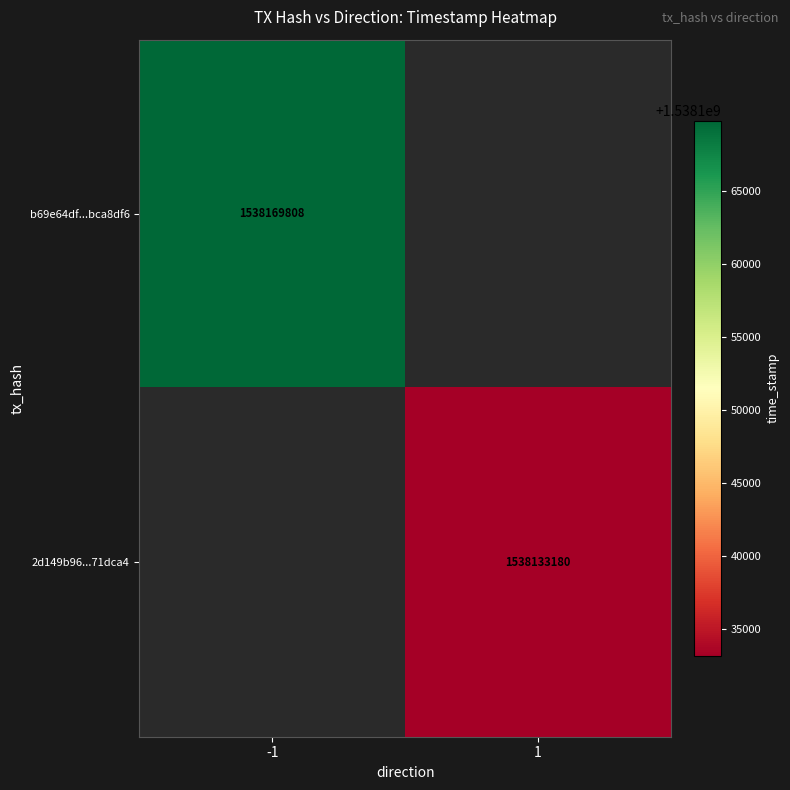

Is the value of b69e64df...bca8df6 at -1 greater than the value of 2d149b96...71dca4 at 1?

Yes